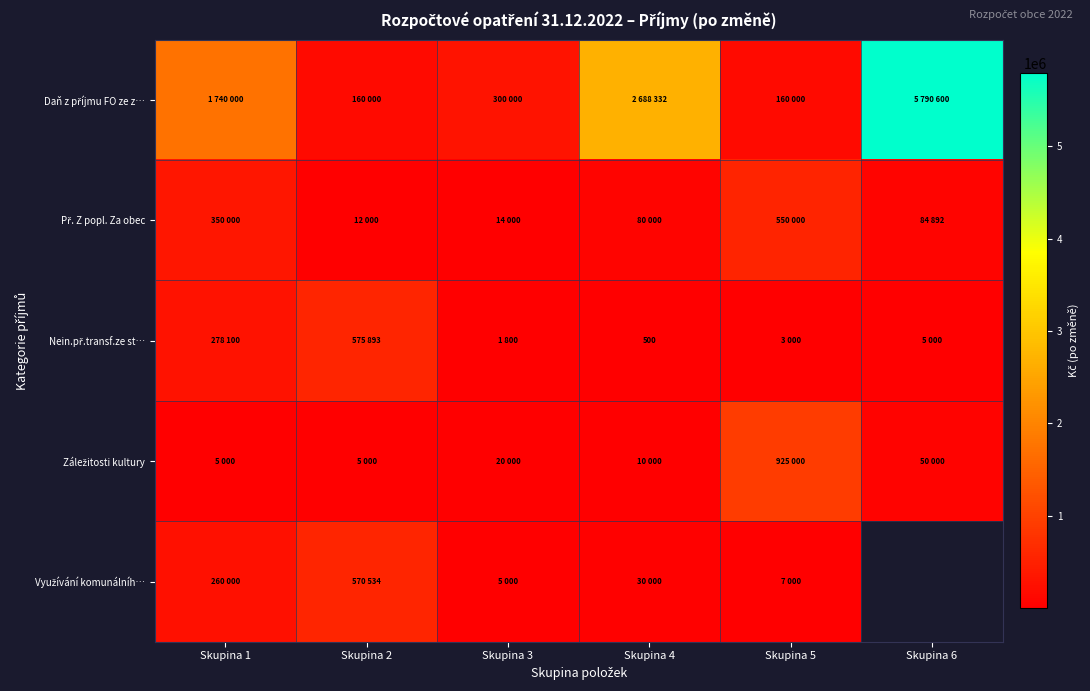

What is the difference between the maximum and minimum values in the Daň z příjmu FO ze z… series?

5630600.0